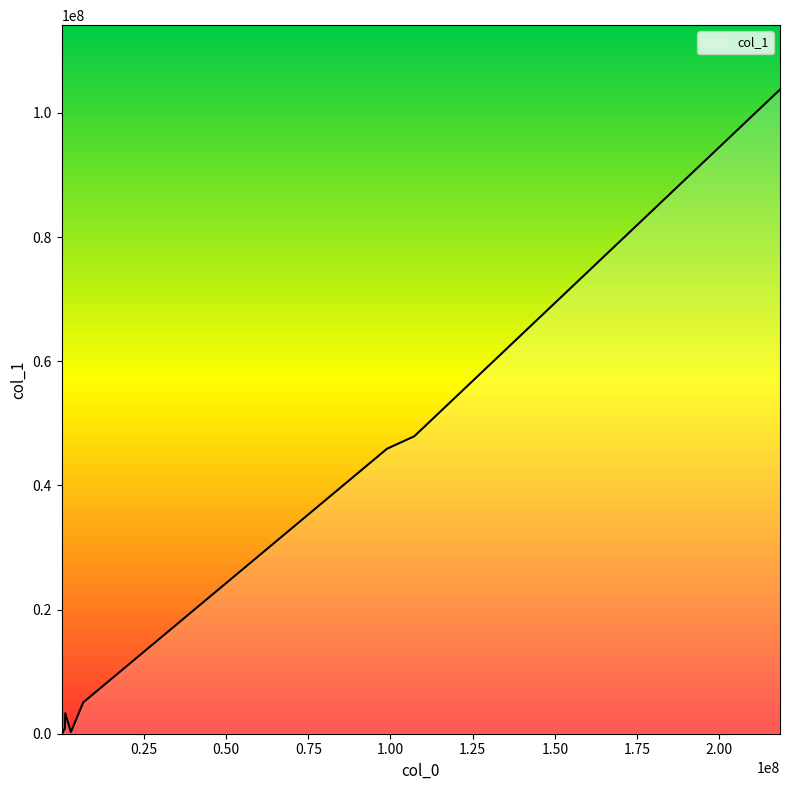

Count the number of data series in this chart.

1